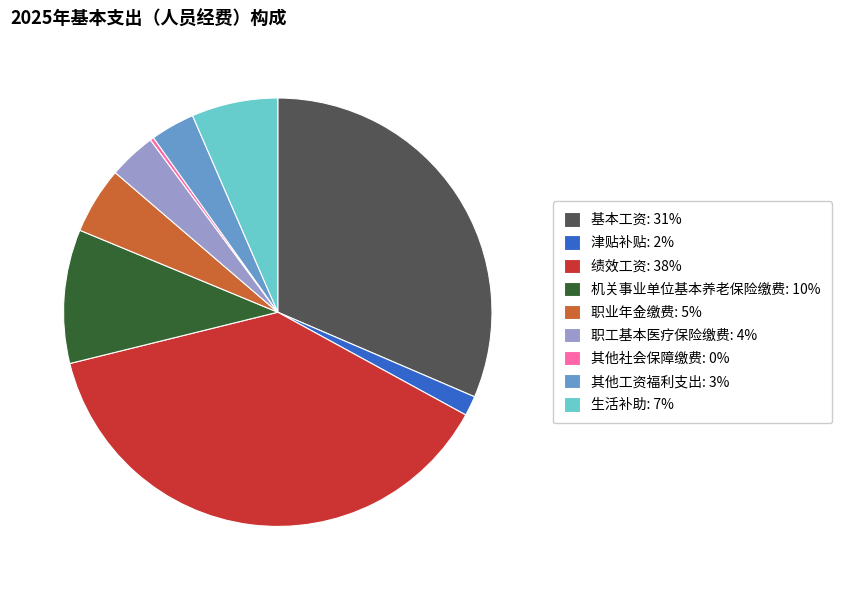

Combined, do 津贴补贴: 2% and 机关事业单位基本养老保险缴费: 10% account for over 50%?

No